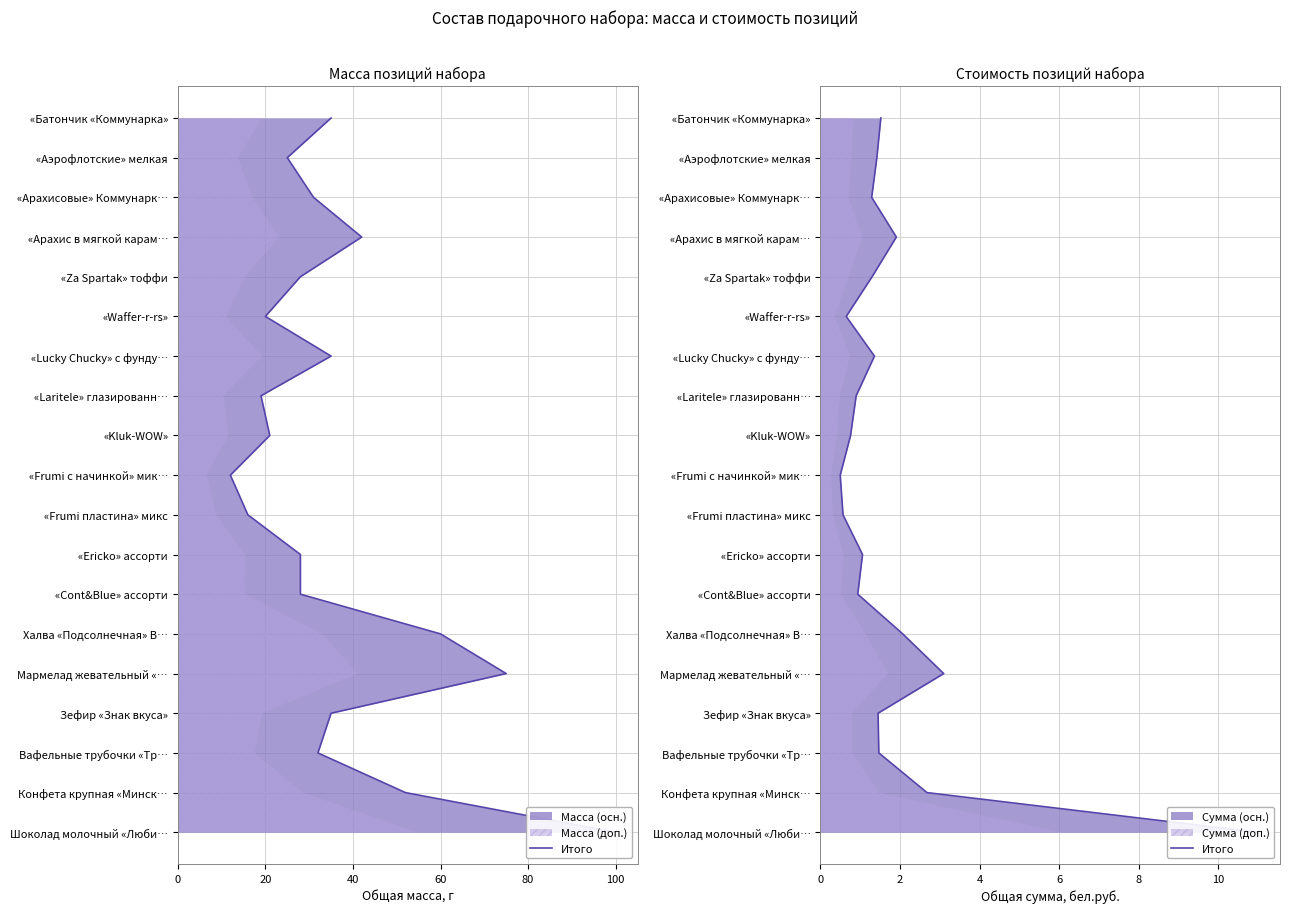

How many data points does each series have?

19